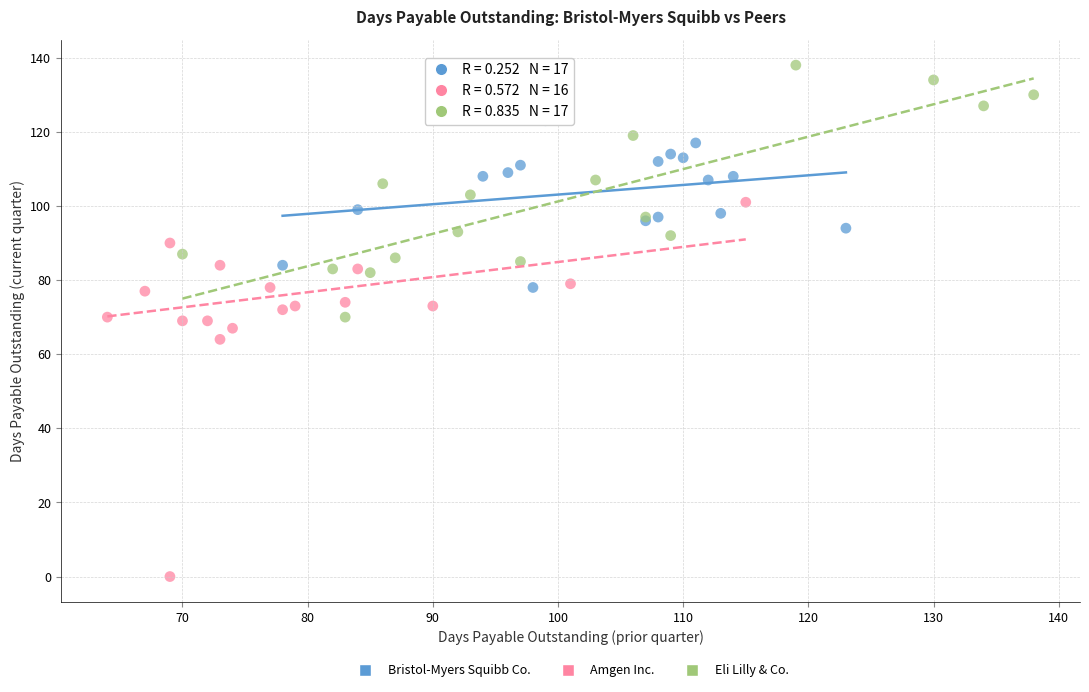

Which series contains the highest Y value?

Eli Lilly & Co.